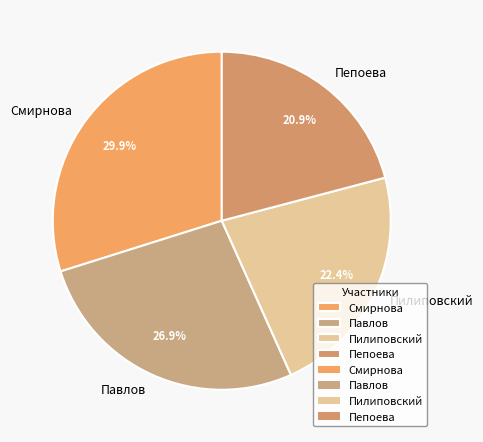

How many slices are in this pie chart?

4